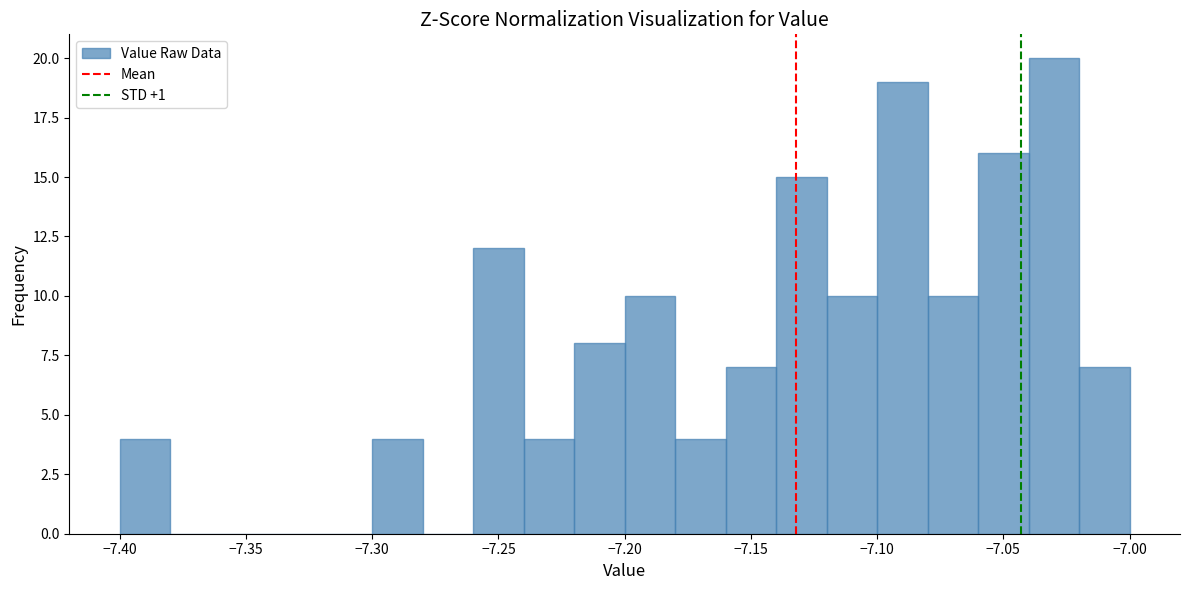

Reading left to right, list every bar in this chart as the range it spans on the x-axis followed by its height. The values are not printed on the chart, so give them approximately, as read against the axis.

-7.40 to -7.38: 4
-7.38 to -7.36: 0
-7.36 to -7.34: 0
-7.34 to -7.32: 0
-7.32 to -7.30: 0
-7.30 to -7.28: 4
-7.28 to -7.26: 0
-7.26 to -7.24: 12
-7.24 to -7.22: 4
-7.22 to -7.20: 8
-7.20 to -7.18: 10
-7.18 to -7.16: 4
-7.16 to -7.14: 7
-7.14 to -7.12: 15
-7.12 to -7.10: 10
-7.10 to -7.08: 19
-7.08 to -7.06: 10
-7.06 to -7.04: 16
-7.04 to -7.02: 20
-7.02 to -7.00: 7